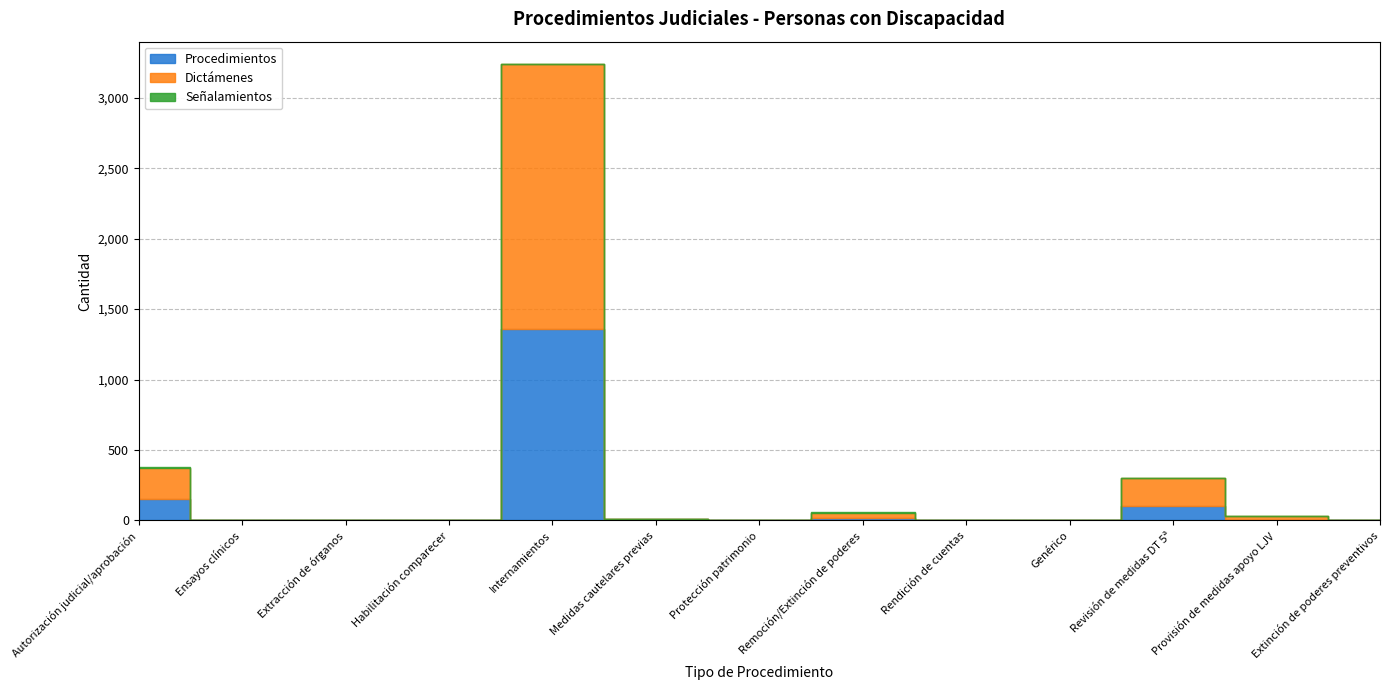

Which category has the lowest value in the Procedimientos series?

Ensayos clínicos